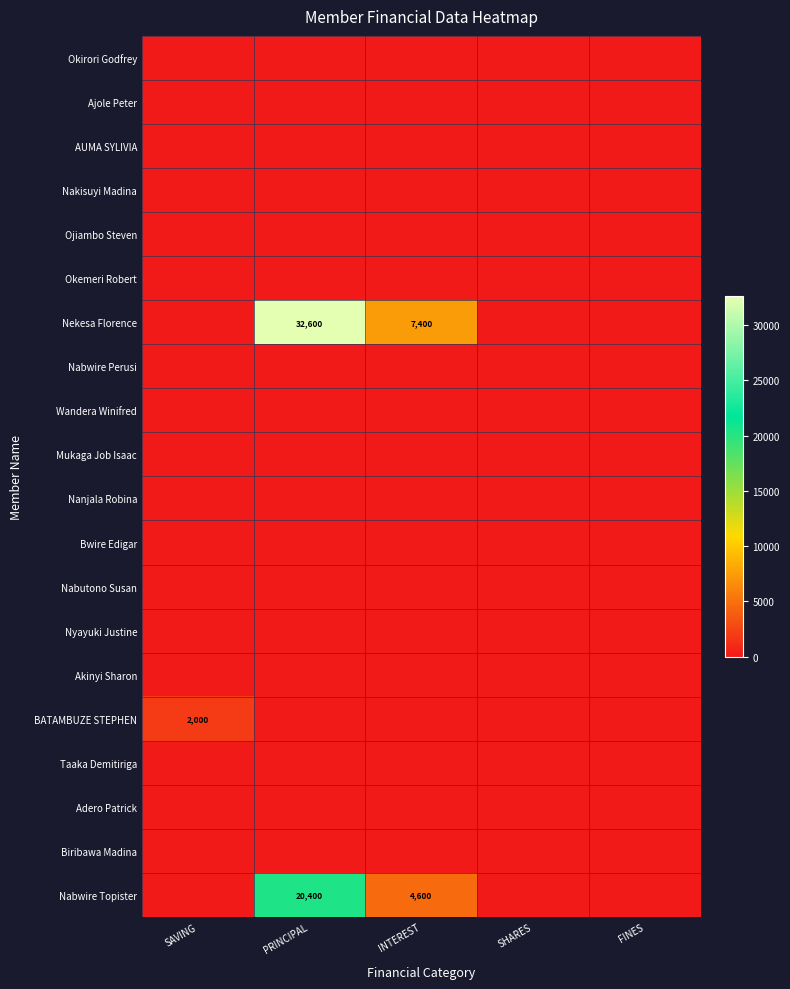

At INTEREST, list the series in order from smallest to largest.

Okirori Godfrey, Ajole Peter, AUMA SYLIVIA, Nakisuyi Madina, Ojiambo Steven, Okemeri Robert, Nabwire Perusi, Wandera Winifred, Mukaga Job Isaac, Nanjala Robina, Bwire Edigar, Nabutono Susan, Nyayuki Justine, Akinyi Sharon, BATAMBUZE STEPHEN, Taaka Demitiriga, Adero Patrick, Biribawa Madina, Nabwire Topister, Nekesa Florence